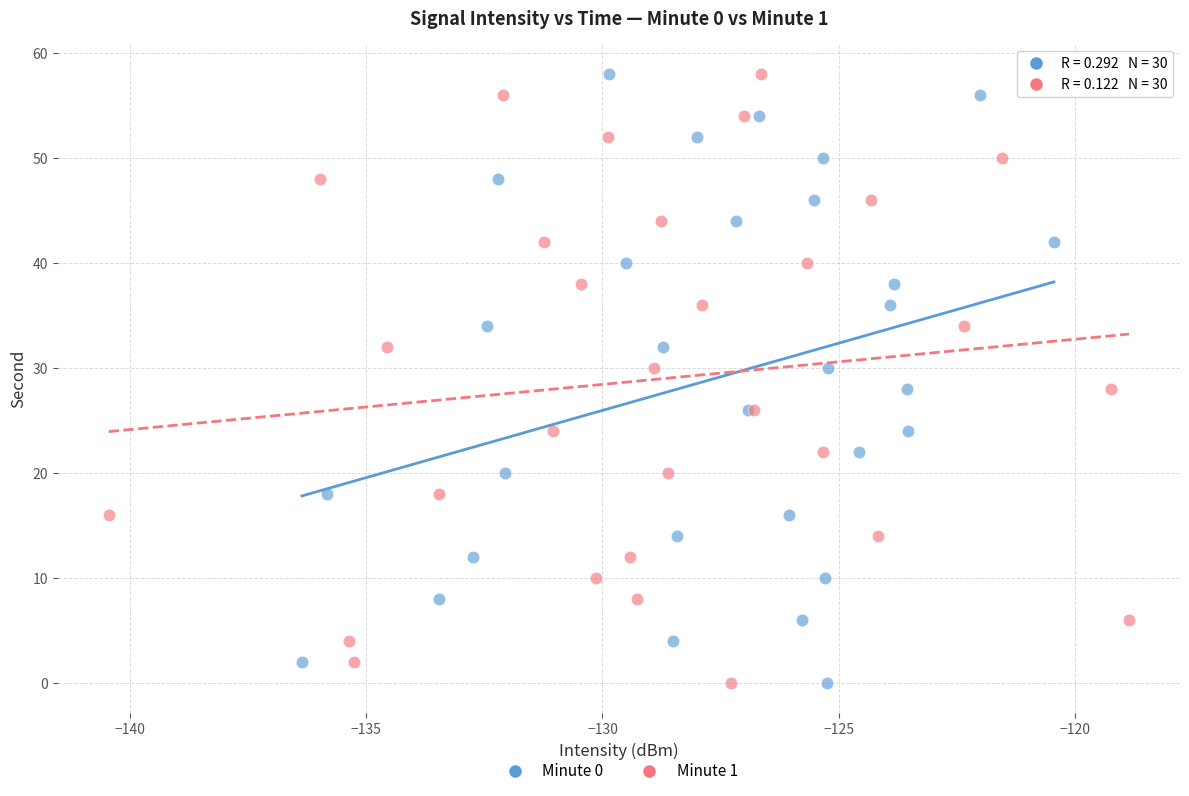

What are all the series names shown in the legend?

Minute 0, Minute 1